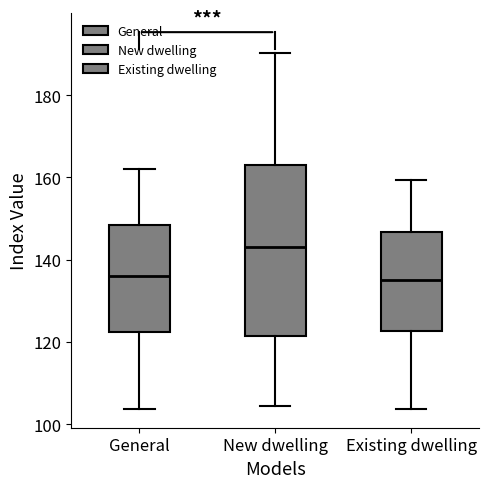

Comparing the boxes themselves (not the whiskers), which one is the tallest?

New dwelling